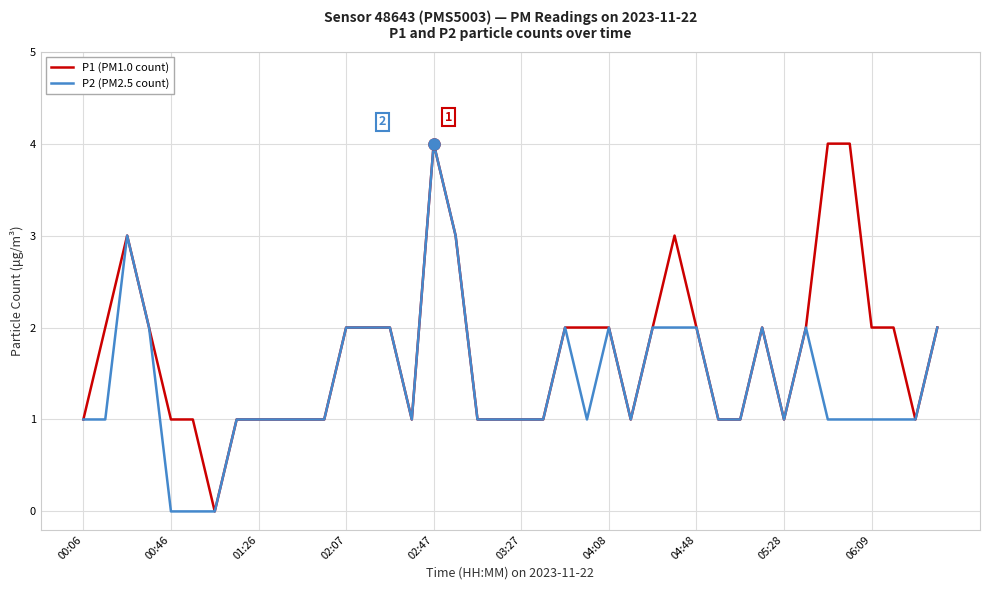

Which series has the largest total across all categories?

P1 (PM1.0 count)